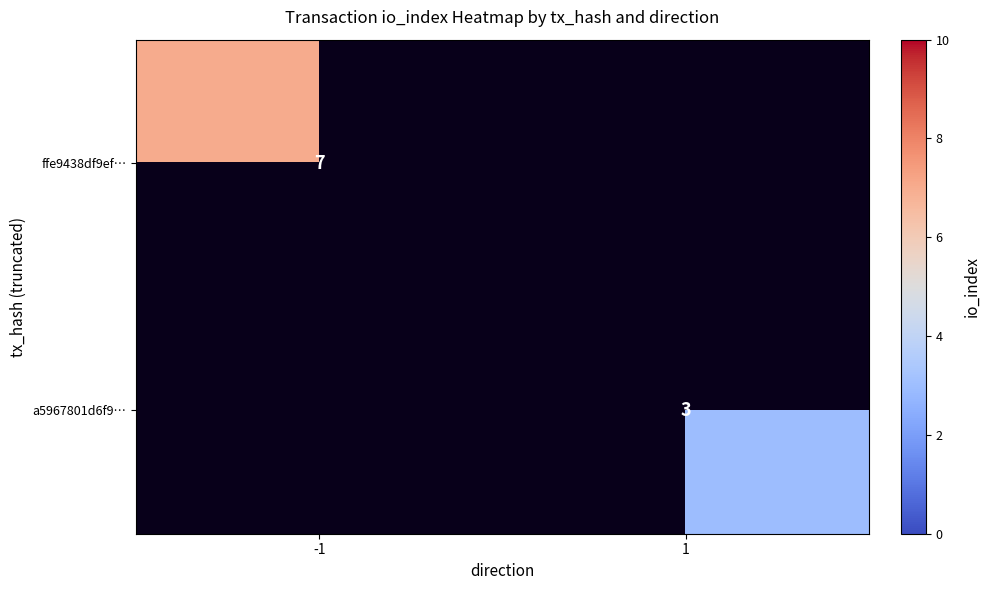

Is it true that ffe9438df9ef… equals 4 at -1?

False